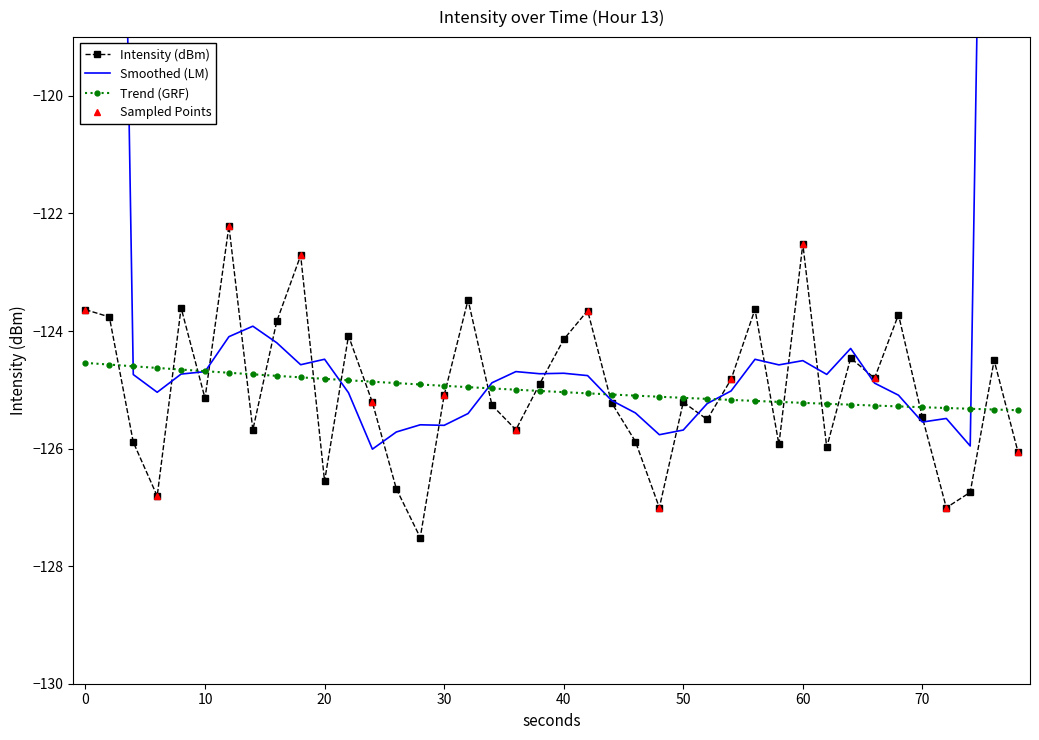

True or false: Trend (GRF) has a value of -68.7 at 60.

False